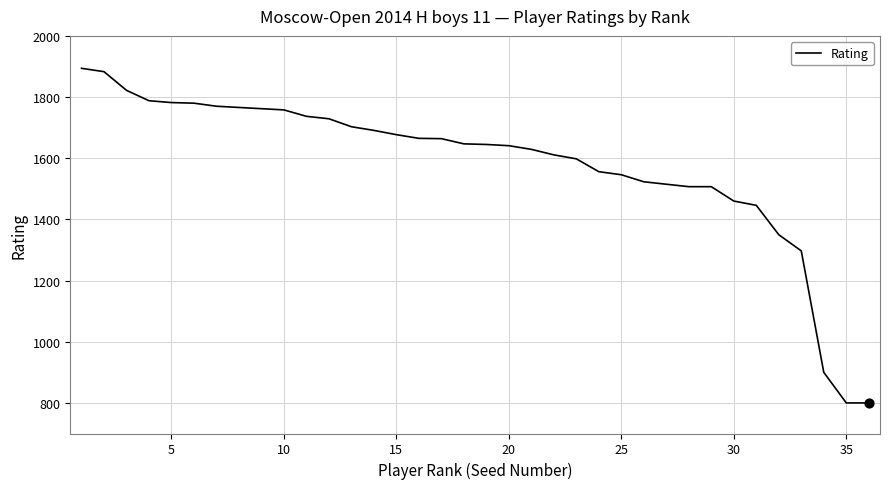

What is the maximum value shown in the chart?

1894